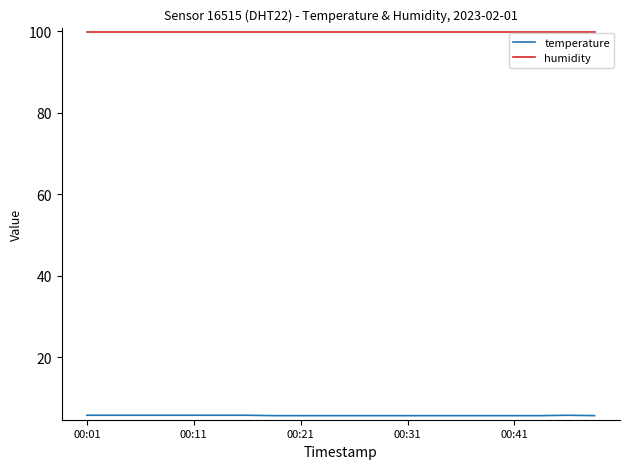

Which series has the largest total across all categories?

humidity